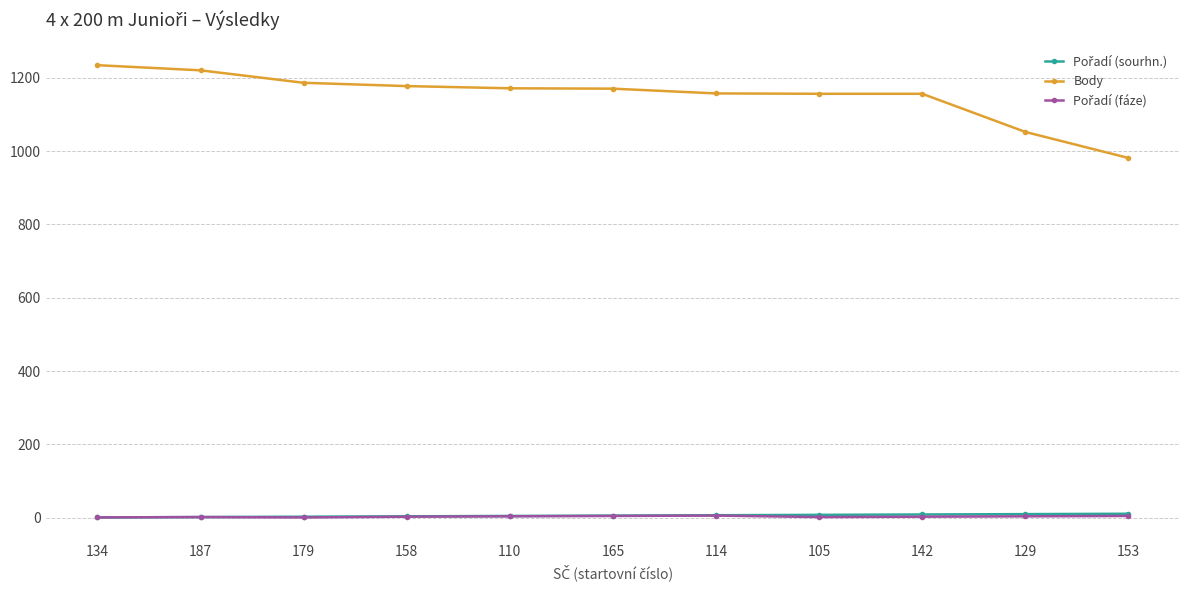

Which series has the largest total across all categories?

Body